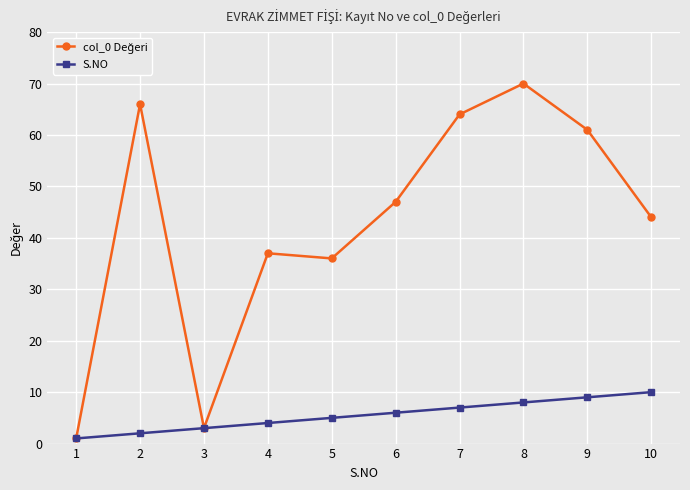

At how many categories does at least one series exceed 46?

5